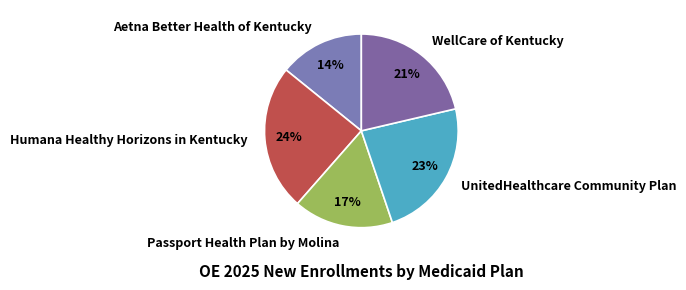

The Humana Healthy Horizons in Kentucky slice represents 32% of the pie. True or false?

False